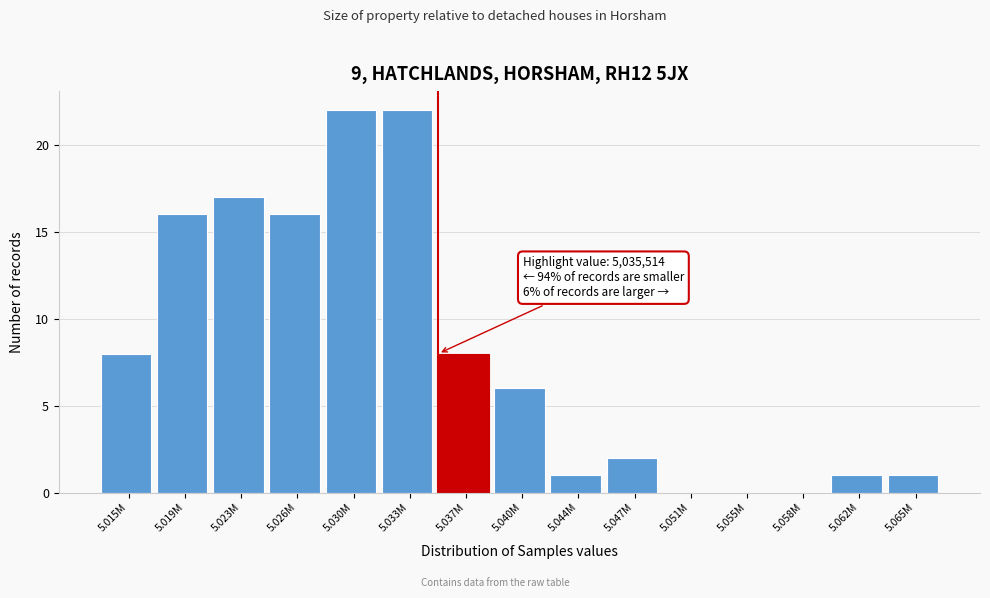

Reading left to right, list all the values displayed in this chart.

5.015M=8	5.019M=16	5.023M=17	5.026M=16	5.030M=22	5.033M=22	5.037M=8	5.040M=6	5.044M=1	5.047M=2	5.051M=0	5.055M=0	5.058M=0	5.062M=1	5.065M=1